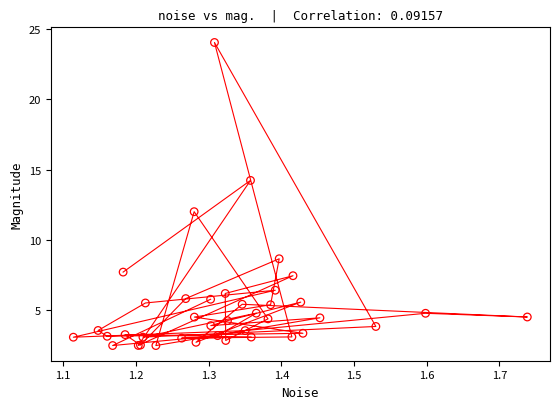

What Y value in the scatter plot is closest to 13?

12.0